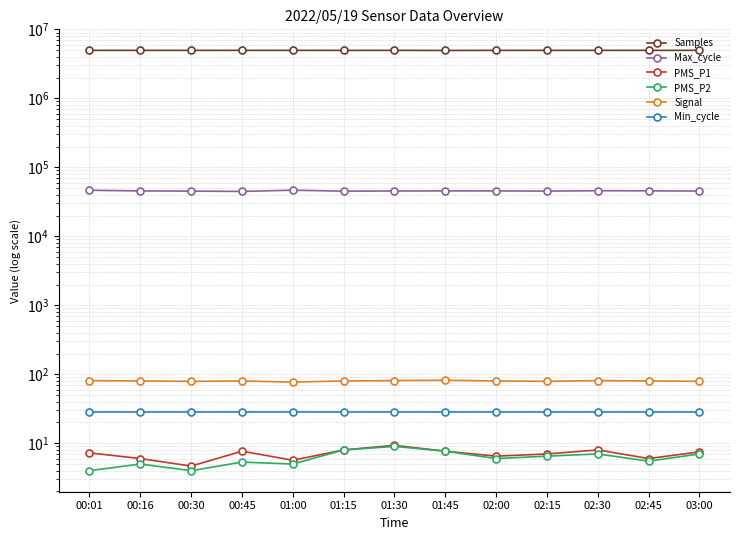

What is the difference between the highest and lowest values at 00:16?

4957776.0